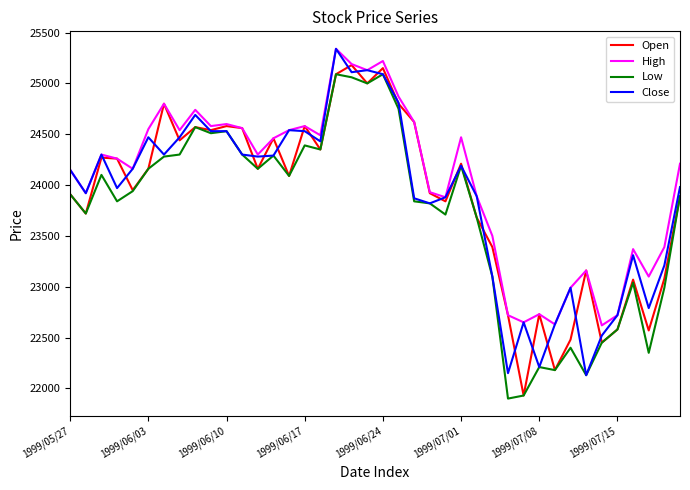

What is the greatest value displayed?

25340